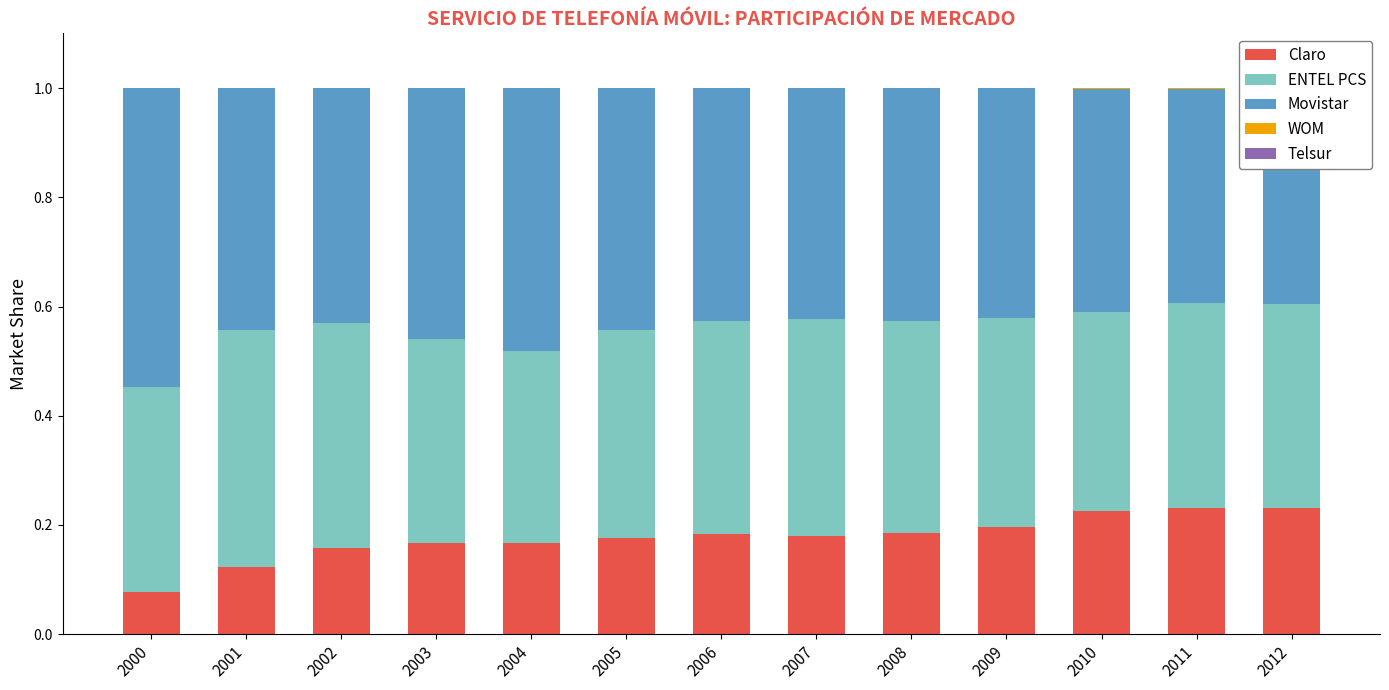

At how many categories does at least one series exceed 0?

13